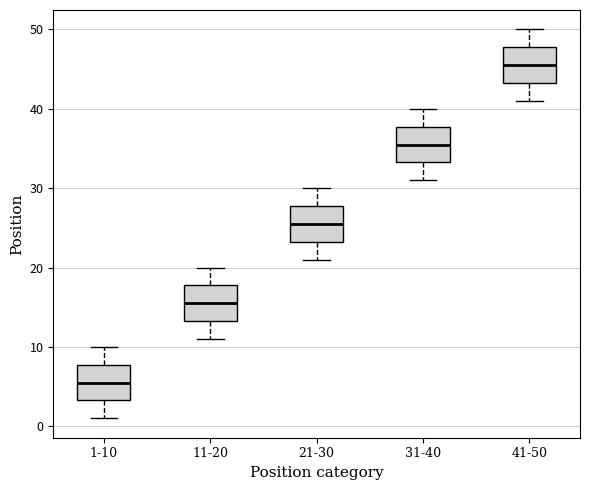

Reading left to right, read every box against the y-axis: the position of its median line, the range the box covers, and the ends of its whiskers. The values are not printed on the chart, so give them approximately, as read against the axis.

1-10: median 6, box 3 to 8, whiskers 1 to 10
11-20: median 16, box 13 to 18, whiskers 11 to 20
21-30: median 26, box 23 to 28, whiskers 21 to 30
31-40: median 36, box 33 to 38, whiskers 31 to 40
41-50: median 46, box 43 to 48, whiskers 41 to 50